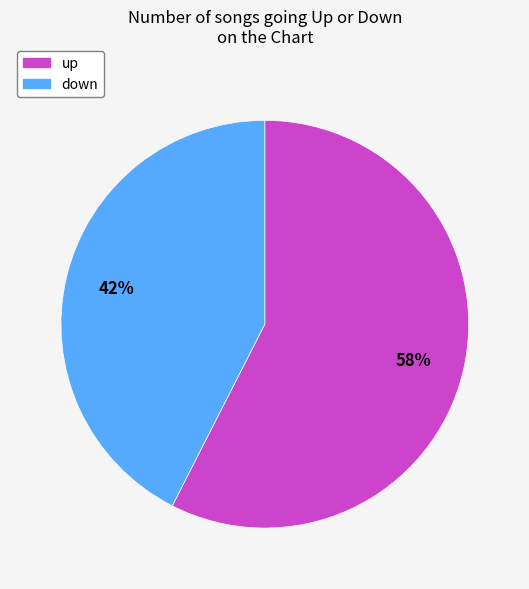

Is there a majority slice in this chart?

Yes